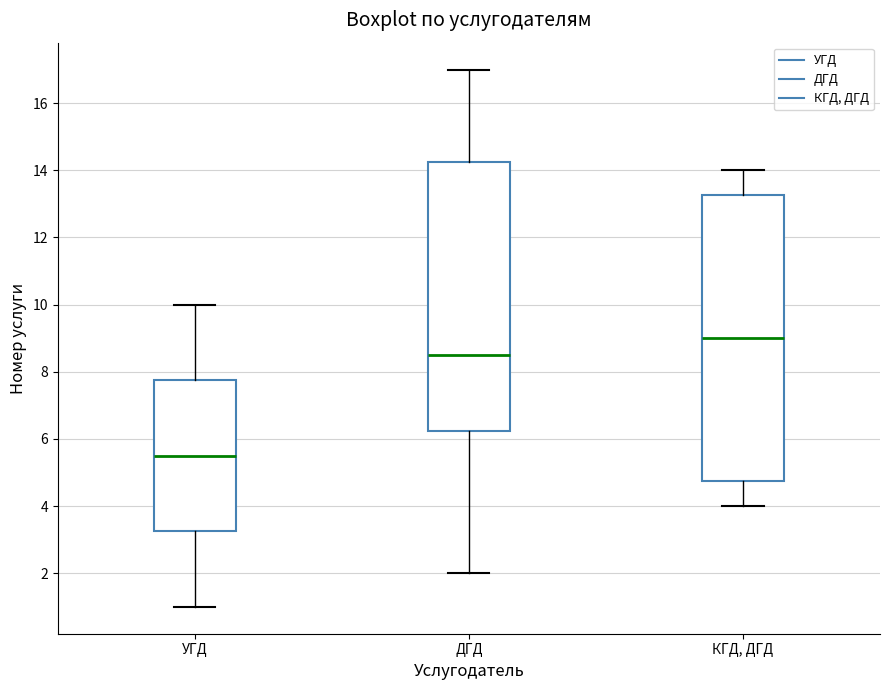

Where is the upper edge of the box for УГД on the y-axis? The values are not printed on the chart, so give them approximately, as read against the axis.

7.8